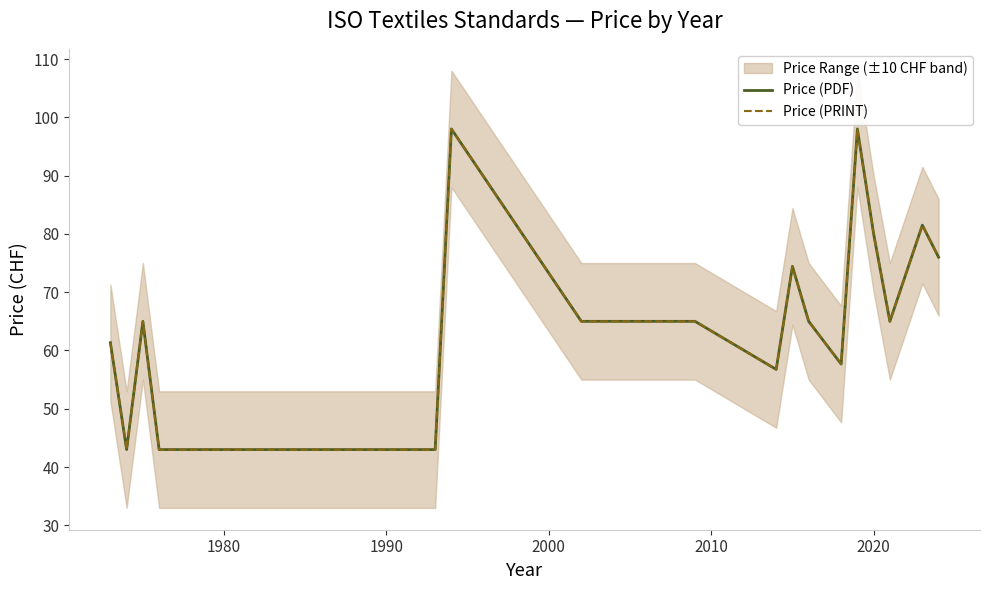

Which series has the largest total across all categories?

Price (PDF)